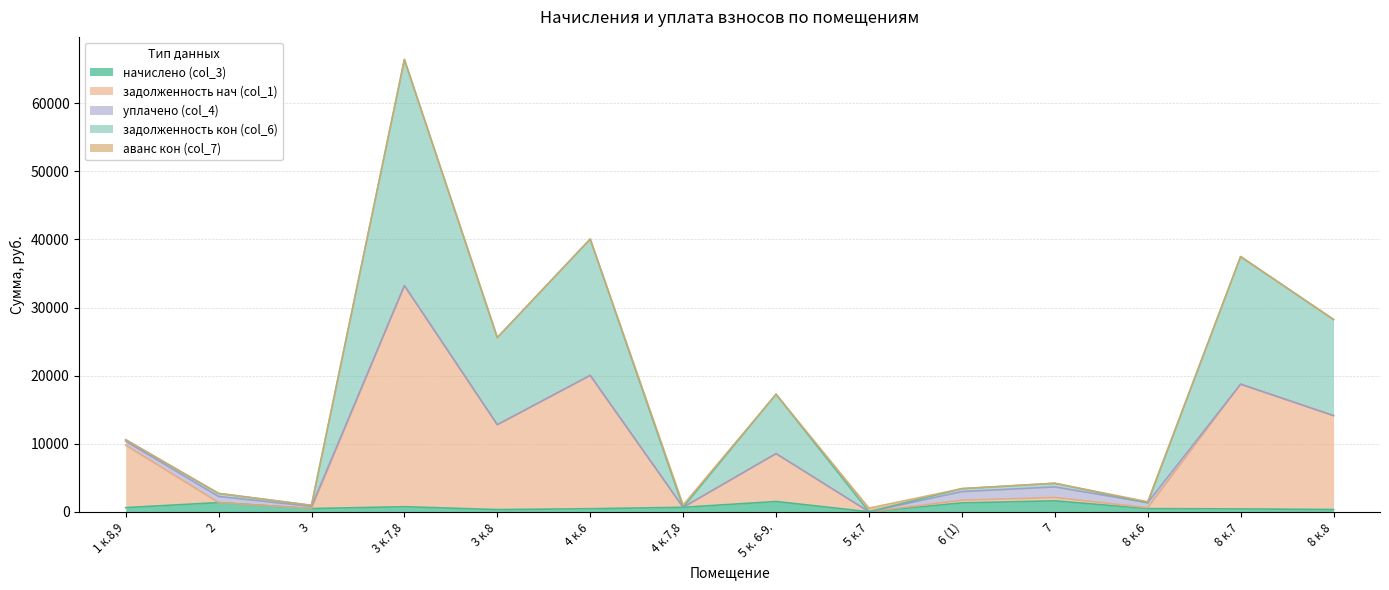

At which category is the sum across all series the highest?

3 к.7,8